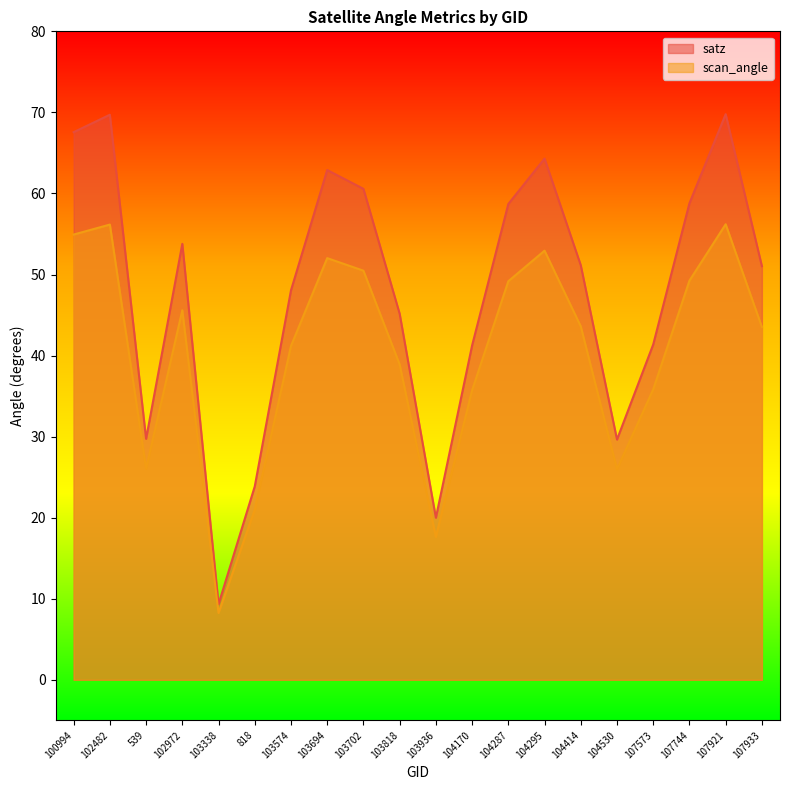

Reading left to right, extract all data points from this chart.

satz: 100994=67.6	102482=69.7	539=29.7	102972=53.8	103338=9.3	818=23.9	103574=48.0	103694=62.9	103702=60.6	103818=45.2	103936=20.0	104170=41.2	104287=58.7	104295=64.3	104414=51.1	104530=29.6	107573=41.4	107744=58.8	107921=69.8	107933=51.0
scan_angle: 100994=54.9	102482=56.2	539=26.1	102972=45.6	103338=8.2	818=21.0	103574=41.2	103694=52.0	103702=50.5	103818=38.9	103936=17.6	104170=35.7	104287=49.2	104295=52.9	104414=43.6	104530=26.0	107573=35.8	107744=49.2	107921=56.2	107933=43.5